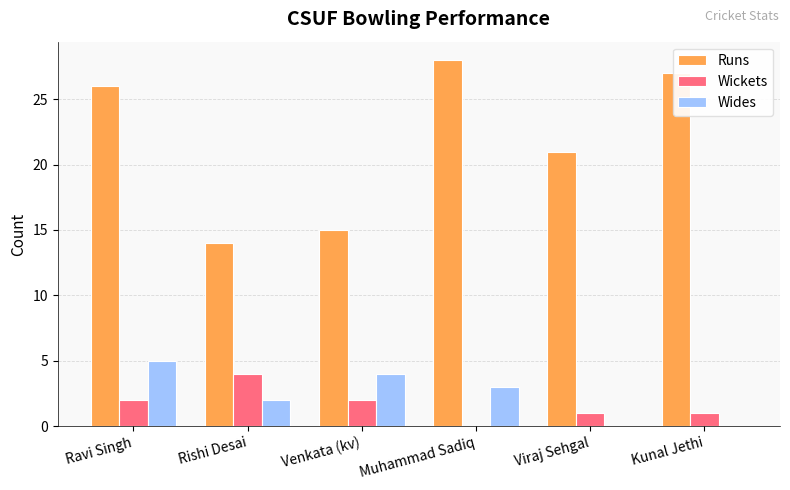

Between Rishi Desai and Muhammad Sadiq, which series saw the biggest shift?

Runs